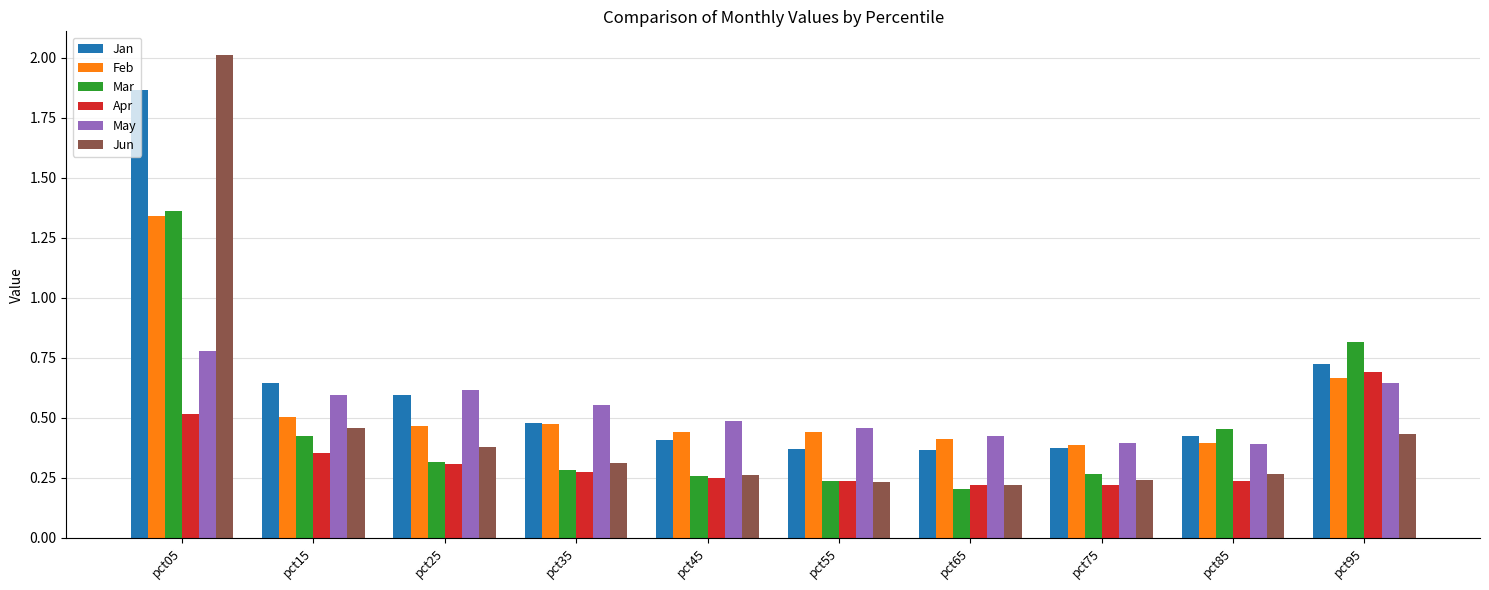

Which series changed the most between pct15 and pct95?

Mar